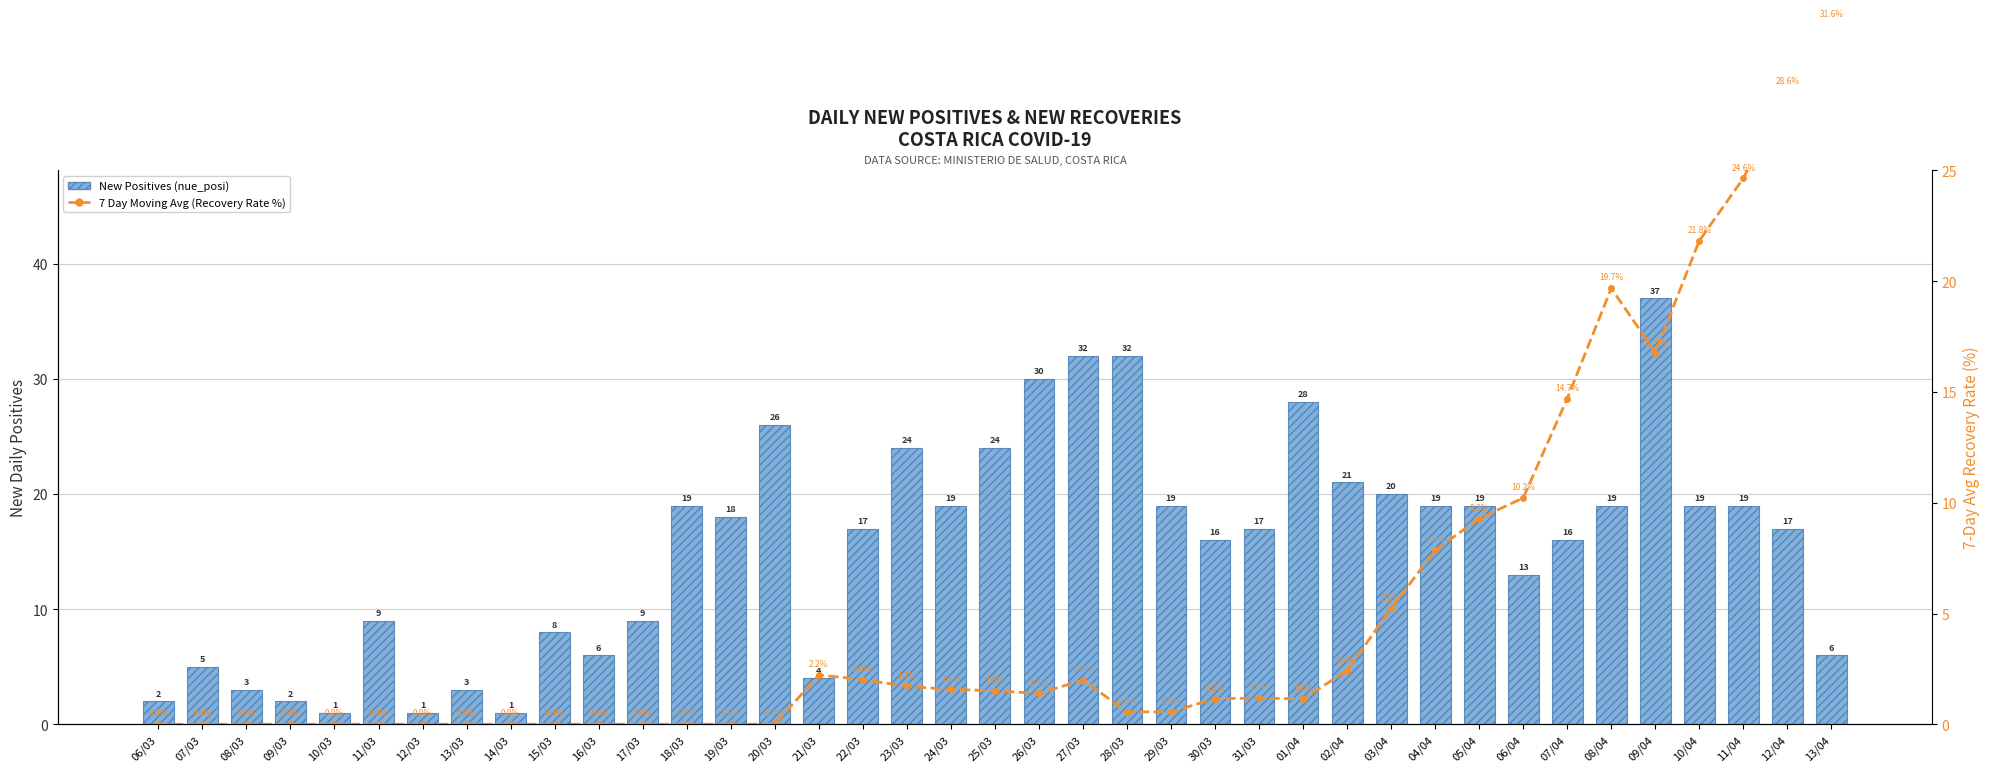

Reading right to left, what are all the values shown in this chart?

New Positives (nue_posi): 13/04=6.0	12/04=17.0	11/04=19.0	10/04=19.0	09/04=37.0	08/04=19.0	07/04=16.0	06/04=13.0	05/04=19.0	04/04=19.0	03/04=20.0	02/04=21.0	01/04=28.0	31/03=17.0	30/03=16.0	29/03=19.0	28/03=32.0	27/03=32.0	26/03=30.0	25/03=24.0	24/03=19.0	23/03=24.0	22/03=17.0	21/03=4.0	20/03=26.0	19/03=18.0	18/03=19.0	17/03=9.0	16/03=6.0	15/03=8.0	14/03=1.0	13/03=3.0	12/03=1.0	11/03=9.0	10/03=1.0	09/03=2.0	08/03=3.0	07/03=5.0	06/03=2.0
7 Day Moving Avg (Recovery Rate %): 13/04=31.6	12/04=28.6	11/04=24.6	10/04=21.8	09/04=16.8	08/04=19.7	07/04=14.7	06/04=10.2	05/04=9.3	04/04=7.9	03/04=5.2	02/04=2.4	01/04=1.1	31/03=1.2	30/03=1.2	29/03=0.6	28/03=0.6	27/03=2.0	26/03=1.4	25/03=1.5	24/03=1.6	23/03=1.7	22/03=2.0	21/03=2.2	20/03=0.0	19/03=0.0	18/03=0.0	17/03=0.0	16/03=0.0	15/03=0.0	14/03=0.0	13/03=0.0	12/03=0.0	11/03=0.0	10/03=0.0	09/03=0.0	08/03=0.0	07/03=0.0	06/03=0.0